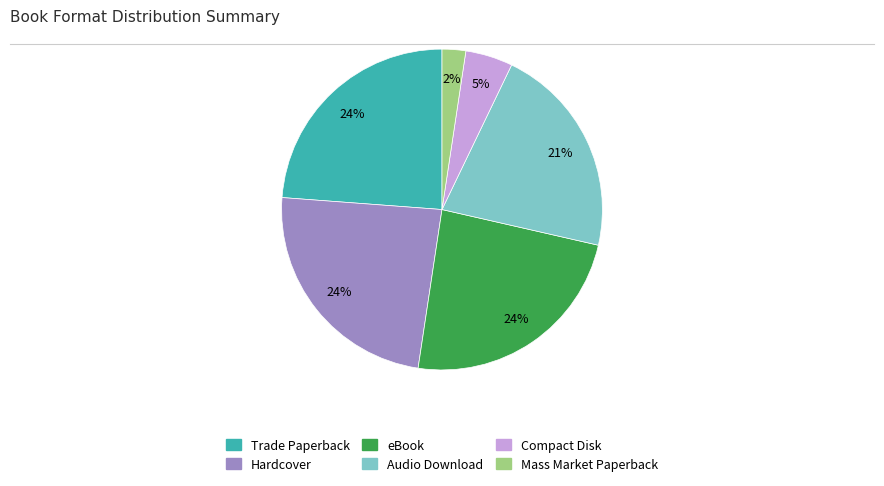

Count the number of slices in the pie.

6